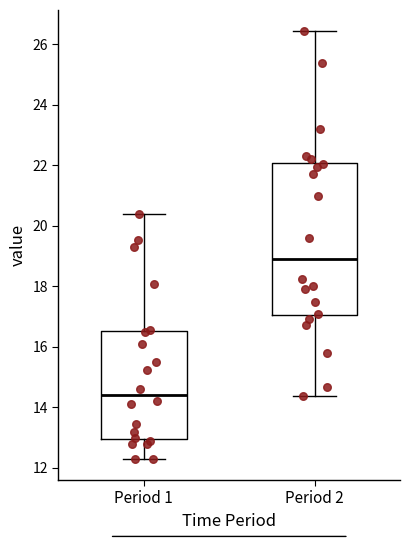

Which box is the tallest, from its lower edge to its upper edge?

Period 2